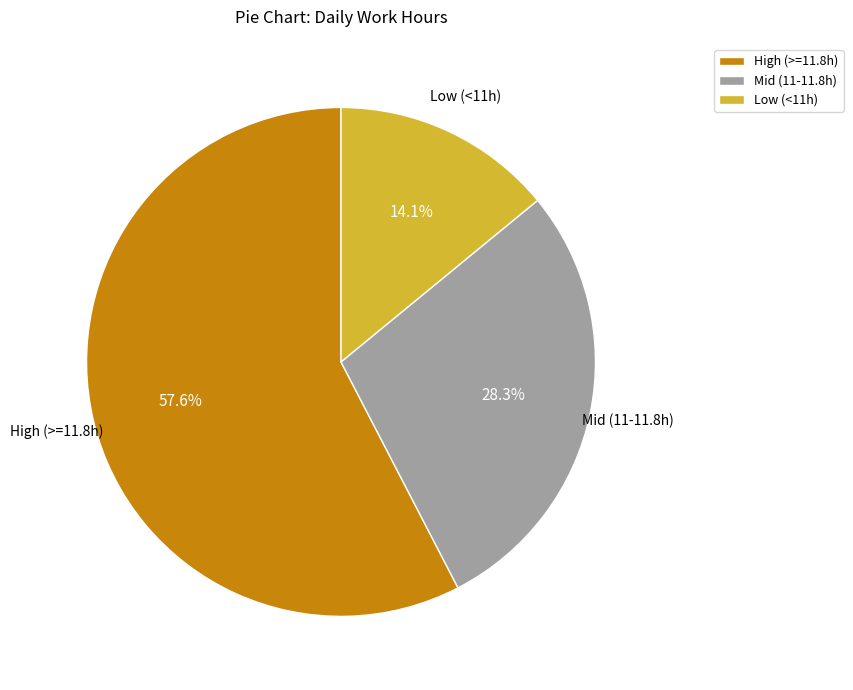

To the nearest percent, what is the average slice percentage?

33%